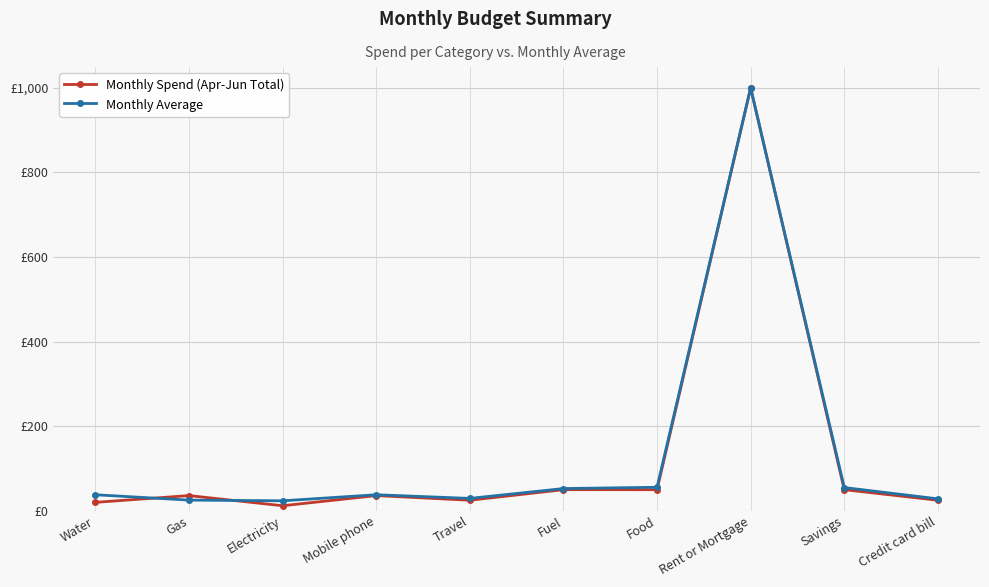

What are all the series names shown in the legend?

Monthly Spend (Apr-Jun Total), Monthly Average